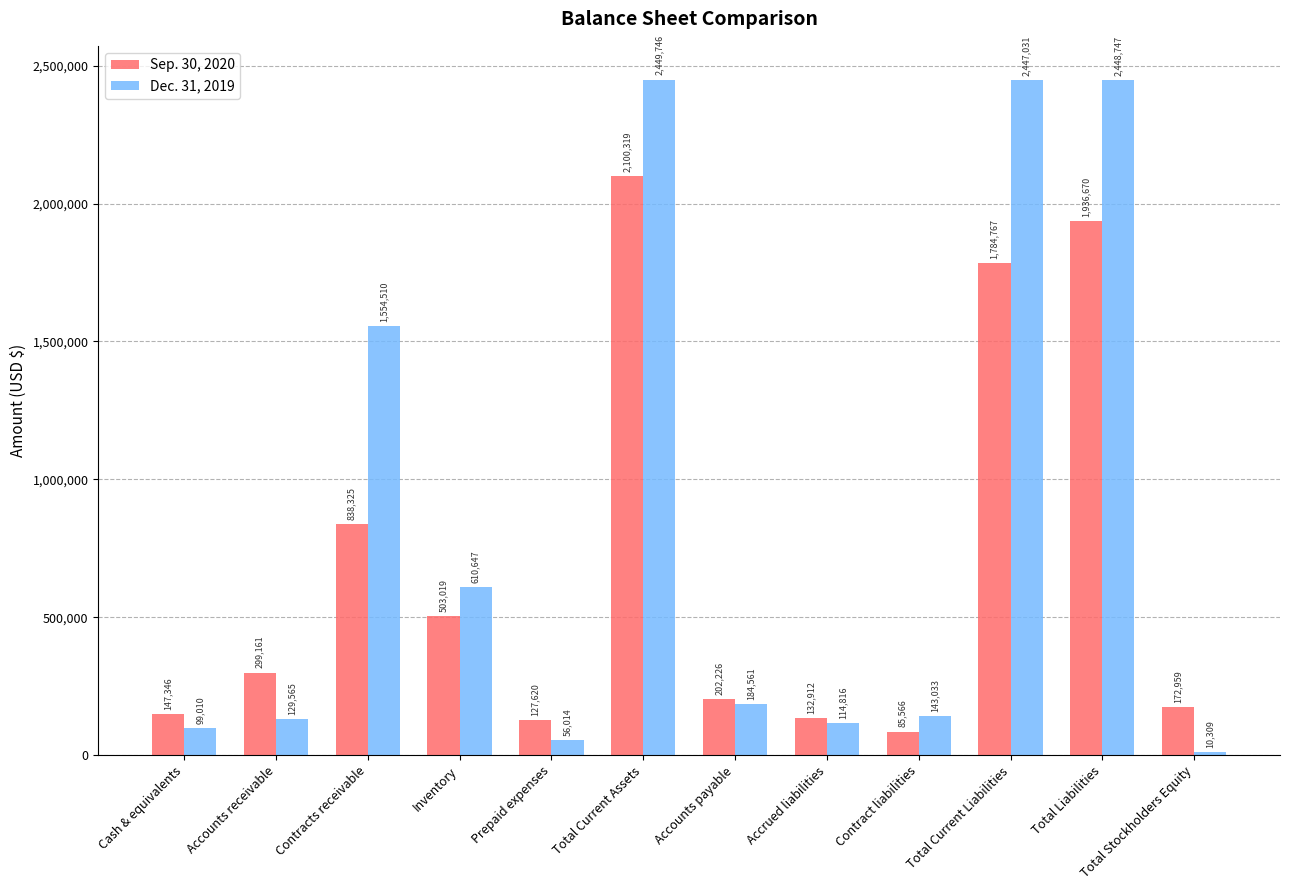

Reading right to left, transcribe all the data shown in this chart.

Sep. 30, 2020: Total Stockholders Equity=172959	Total Liabilities=1936670	Total Current Liabilities=1784767	Contract liabilities=85566	Accrued liabilities=132912	Accounts payable=202226	Total Current Assets=2100319	Prepaid expenses=127620	Inventory=503019	Contracts receivable=838325	Accounts receivable=299161	Cash & equivalents=147346
Dec. 31, 2019: Total Stockholders Equity=10309	Total Liabilities=2448747	Total Current Liabilities=2447031	Contract liabilities=143033	Accrued liabilities=114816	Accounts payable=184561	Total Current Assets=2449746	Prepaid expenses=56014	Inventory=610647	Contracts receivable=1554510	Accounts receivable=129565	Cash & equivalents=99010